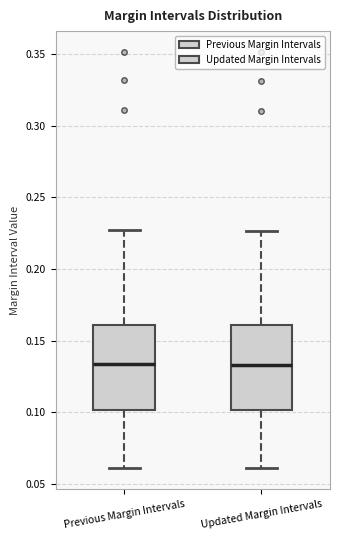

Reading left to right, transcribe this box plot: for each box, give where its median line is, the range the box spans, and where its two whiskers end, as read against the y-axis. The values are not printed on the chart, so give them approximately, as read against the axis.

Previous Margin Intervals: median 0.135, box 0.100 to 0.160, whiskers 0.060 to 0.225
Updated Margin Intervals: median 0.135, box 0.100 to 0.160, whiskers 0.060 to 0.225